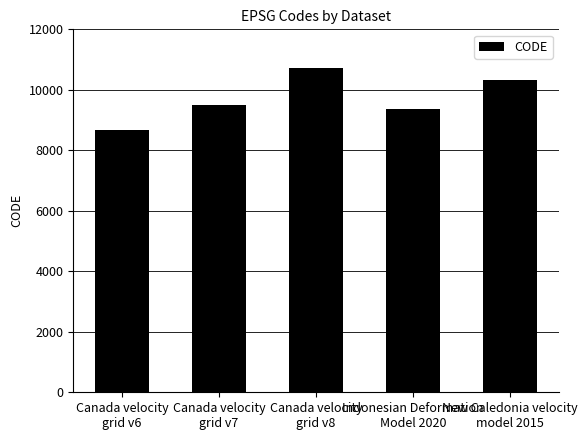

Rank the categories by value from lowest to highest.

Canada velocity
grid v6, Indonesian Deformation
Model 2020, Canada velocity
grid v7, New Caledonia velocity
model 2015, Canada velocity
grid v8